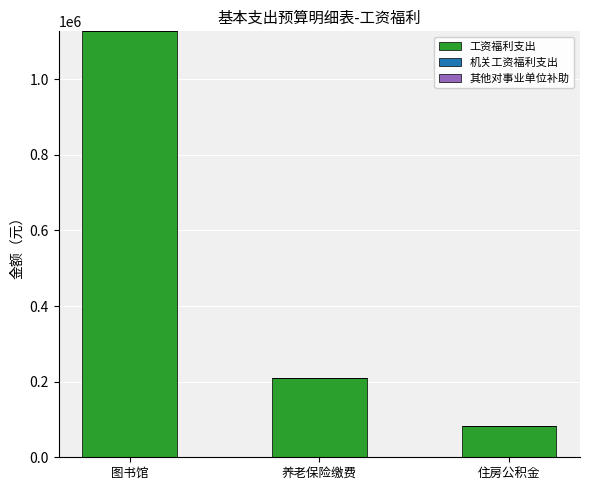

The chart shows a value of 83393.3 at 住房公积金. True or false?

True